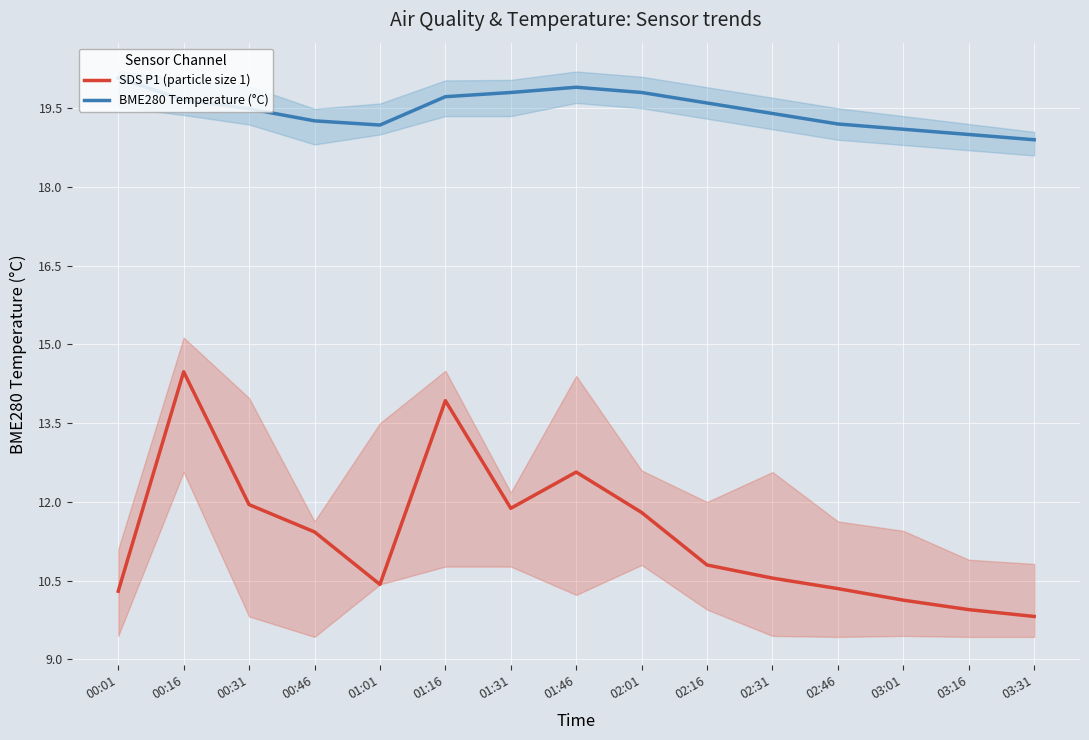

Which has a higher value, 02:46 or 03:31?

02:46